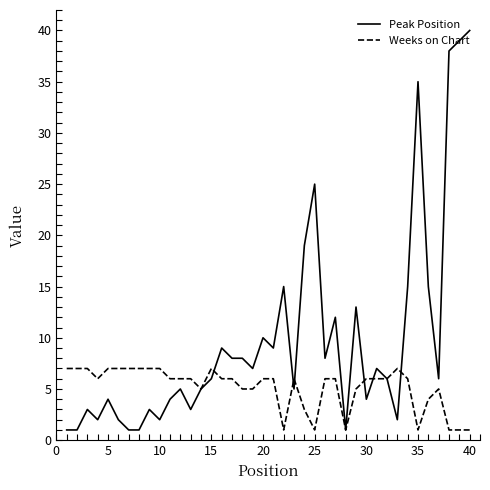

What are all the series names shown in the legend?

Peak Position, Weeks on Chart